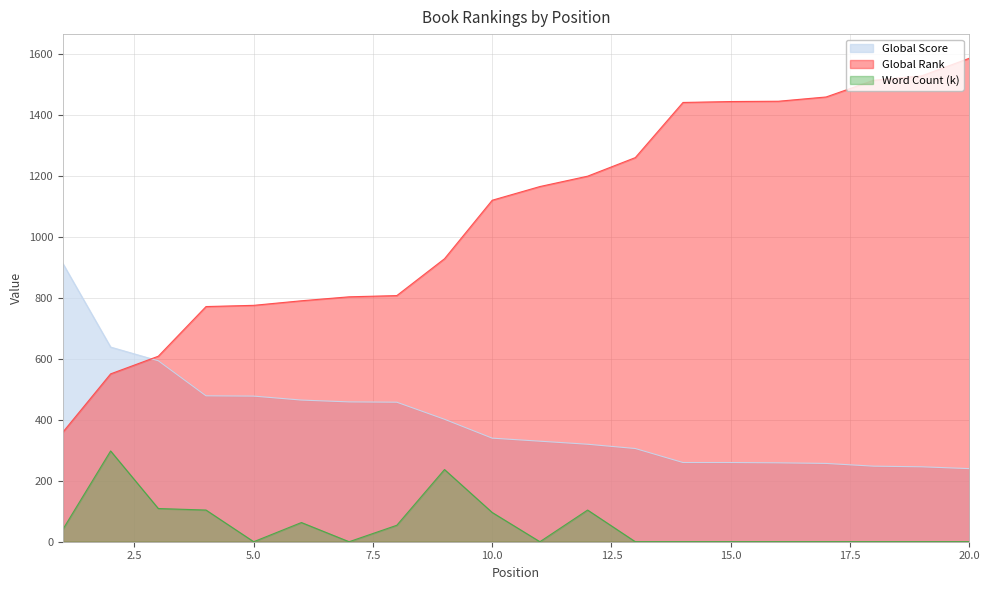

What is the highest value of the Global Rank series?

1587